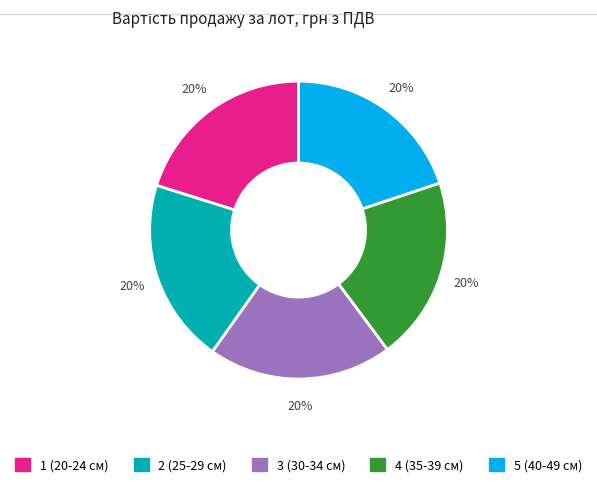

What percentage is the 3 (30-34 см) slice, to the nearest percent?

20%